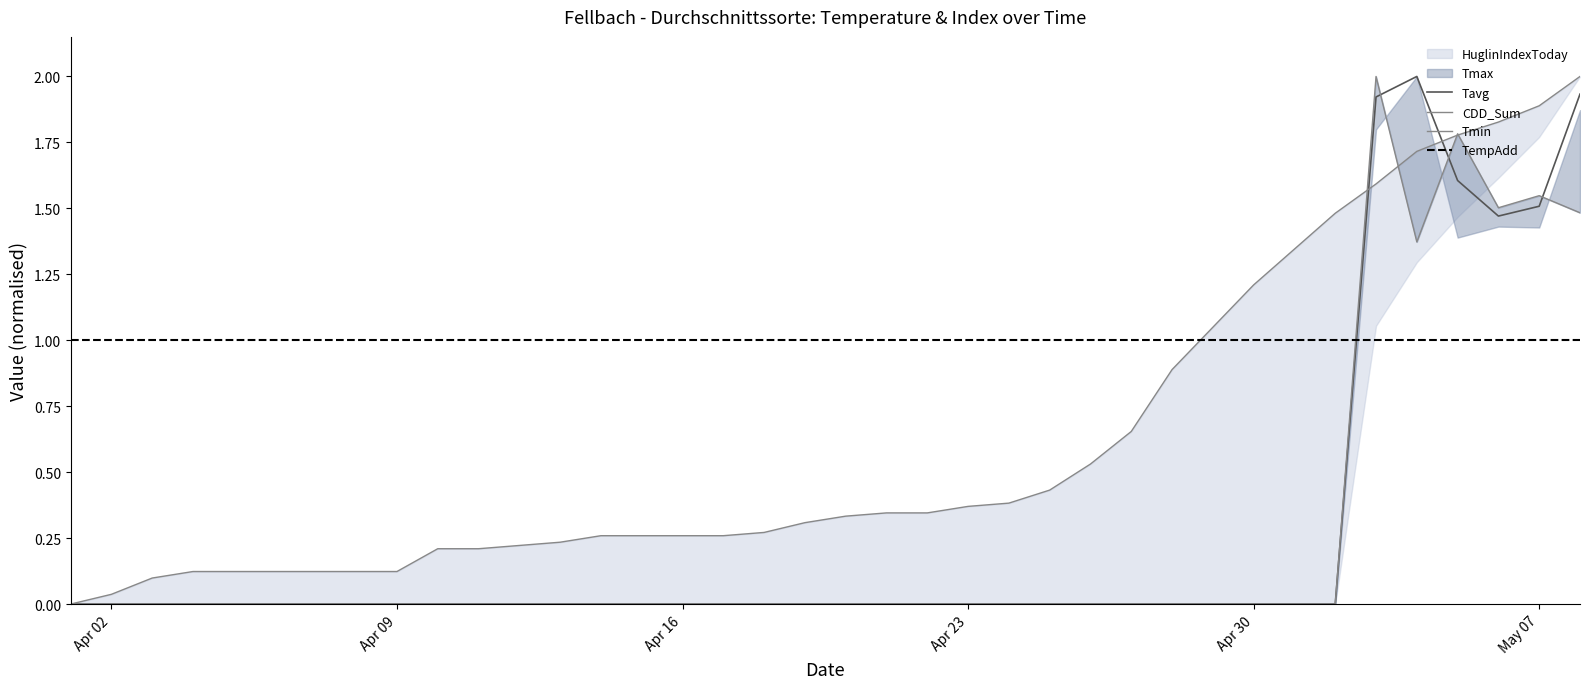

What is the highest value of the Tavg series?

2.0